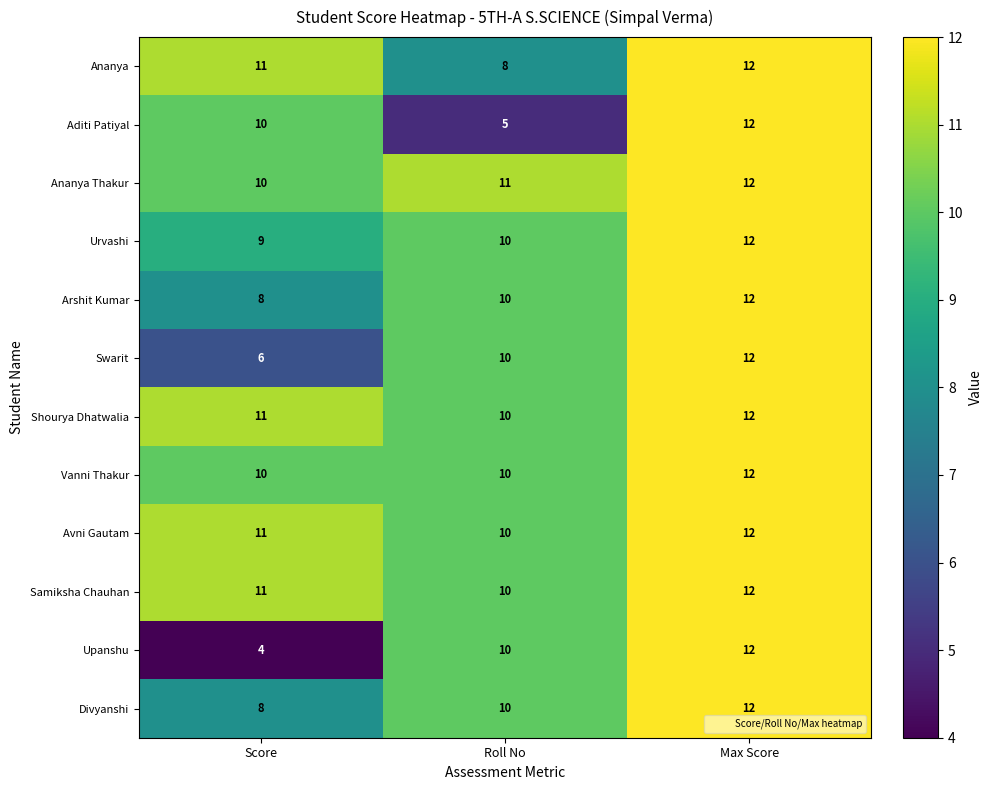

What is the average value of the Swarit series?

9